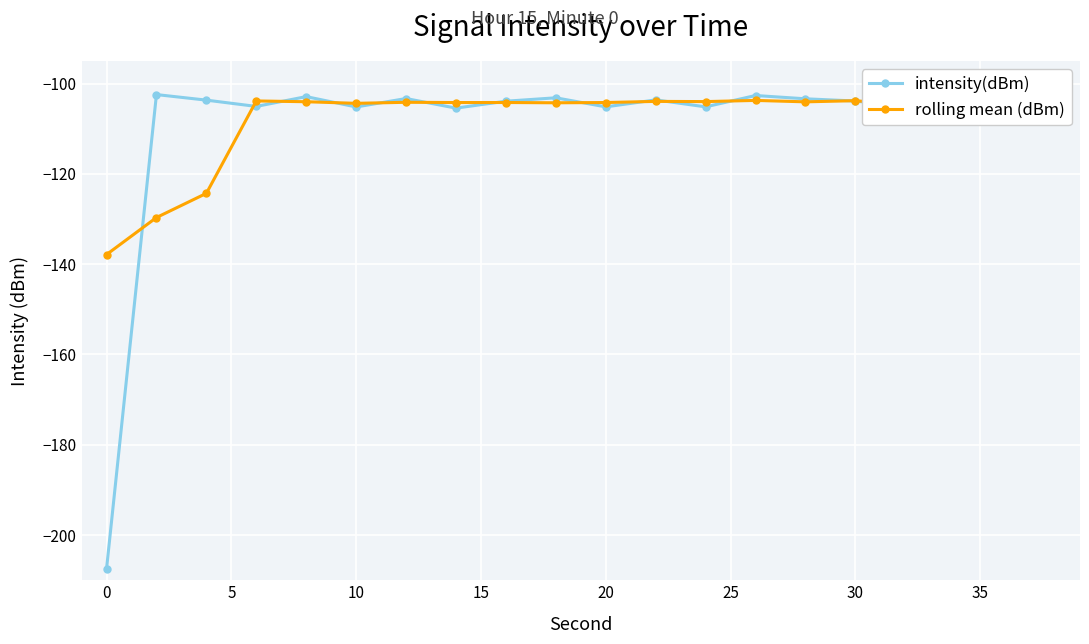

What is the lowest value of the rolling mean (dBm) series?

-137.9